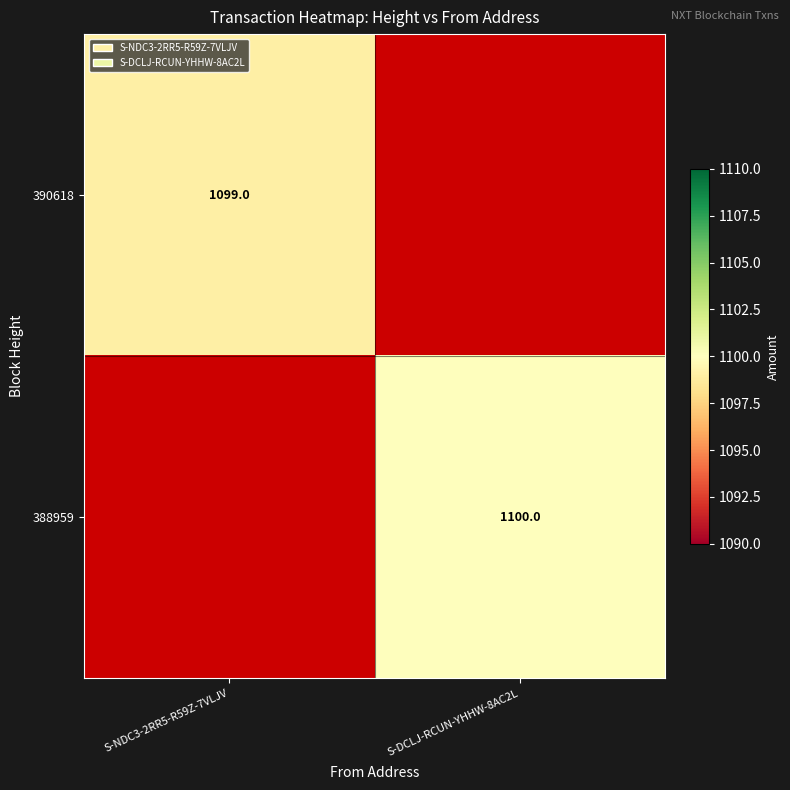

True or false: 388959 has a value of 1100 at S-DCLJ-RCUN-YHHW-8AC2L.

True